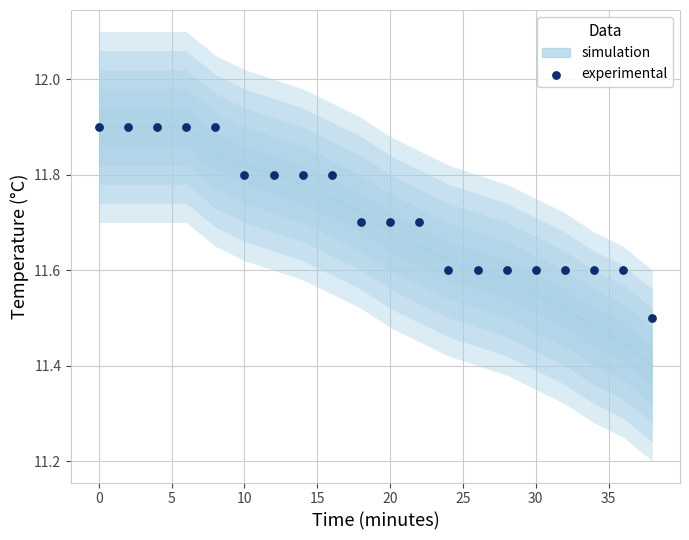

What is the total value across all series at 10?

23.8